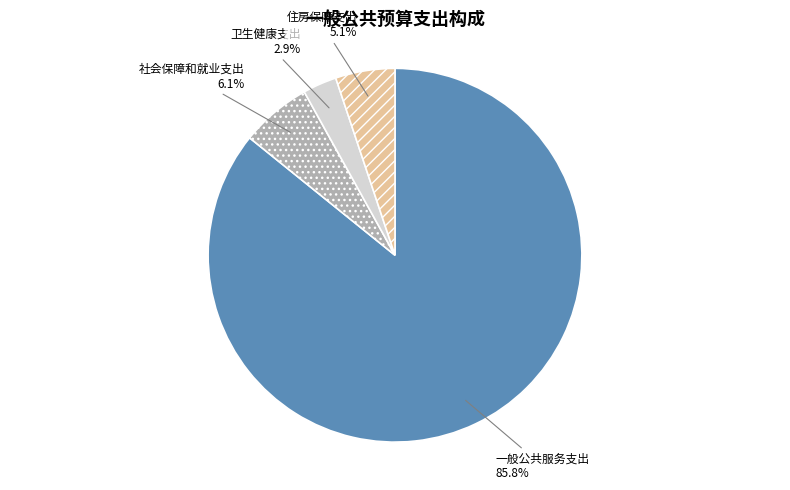

What portion of the pie excludes 卫生健康支出?

97.1%